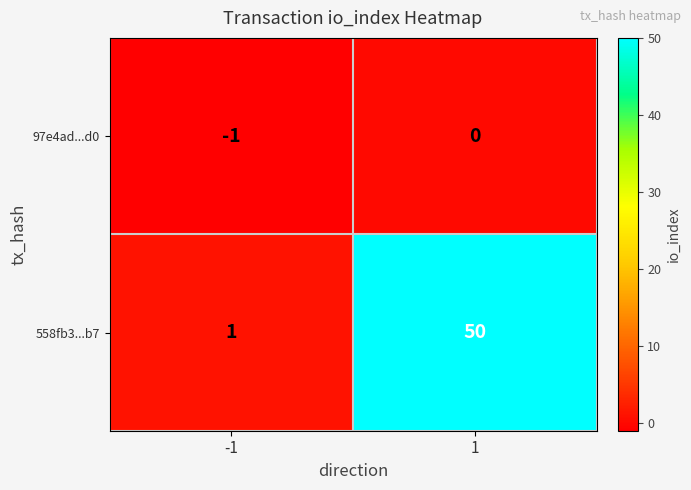

Reading left to right, transcribe all the data shown in this chart.

97e4ad...d0: -1	0
558fb3...b7: 1	50